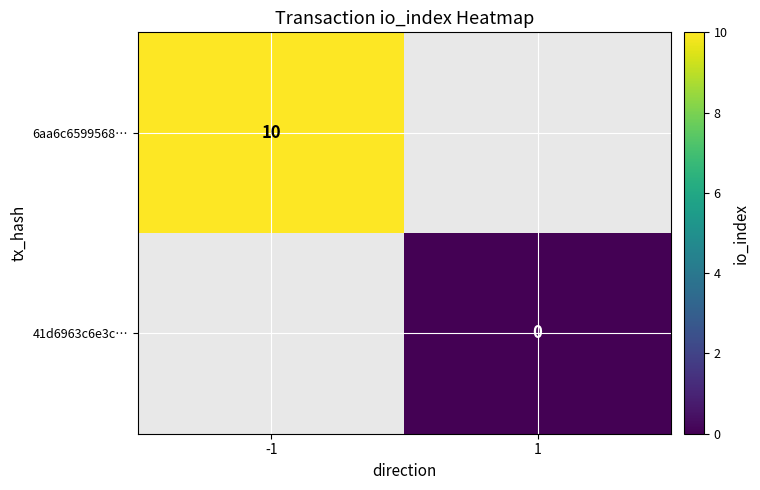

Which has a higher value, 1 or -1?

-1